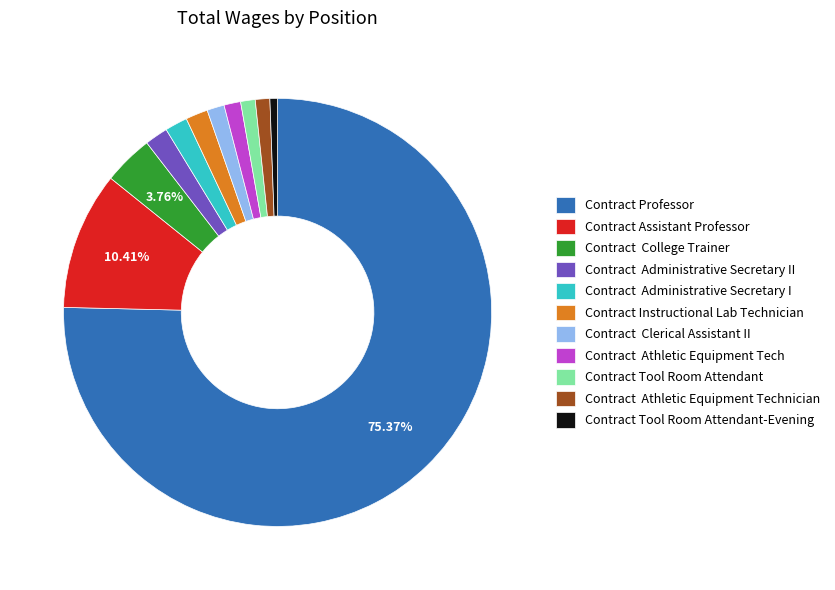

To the nearest percent, what percentage of the pie is Contract Tool Room Attendant?

1%